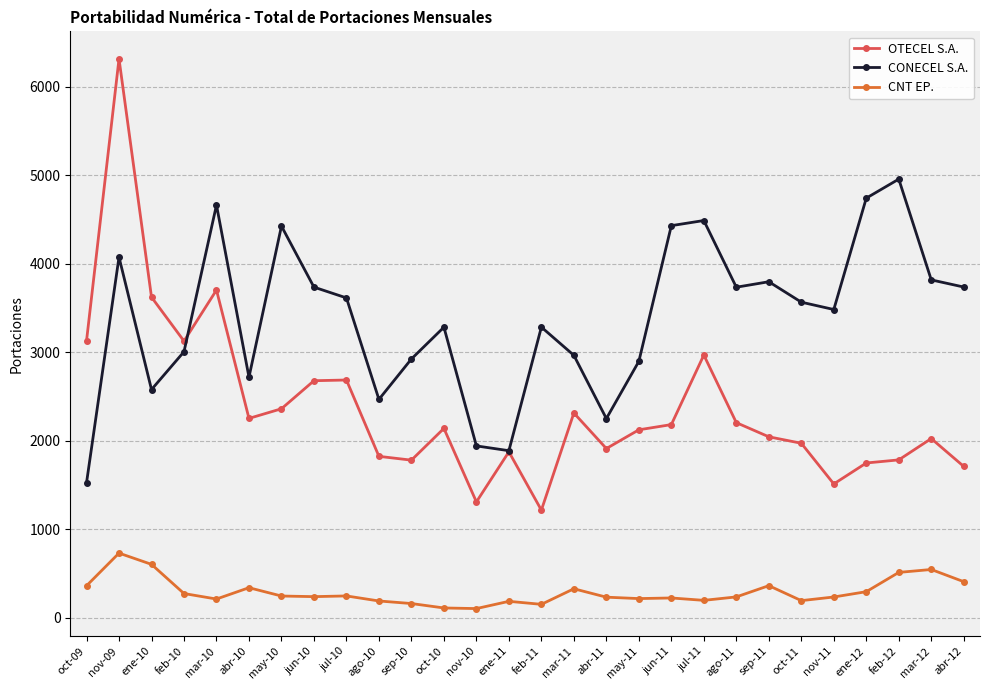

What is the difference between the CONECEL S.A. values at jul-11 and mar-11?

1524